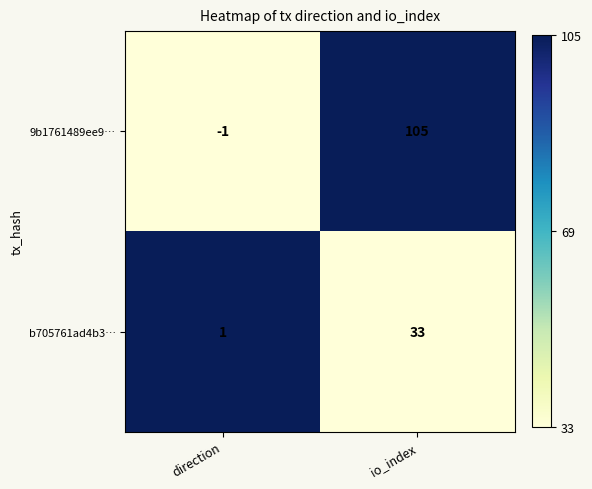

True or false: b705761ad4b3… has a value of 2 at direction.

False